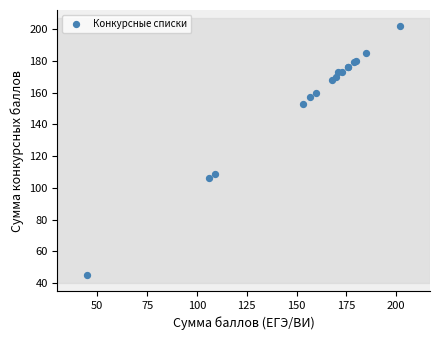

What Y value in the scatter plot is closest to 123?

109